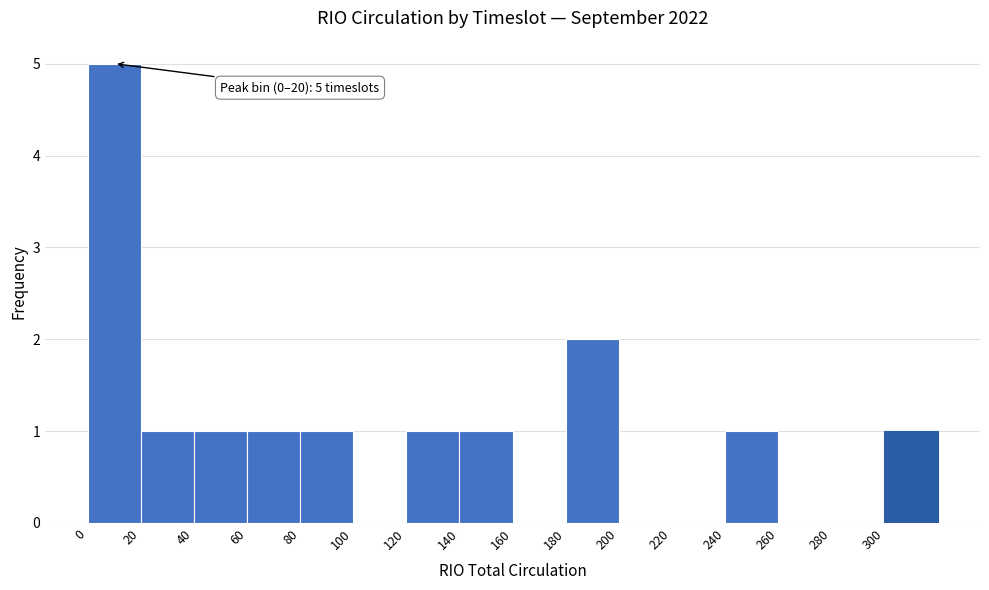

Over which range of the x-axis is the bar tallest?

0 to 20